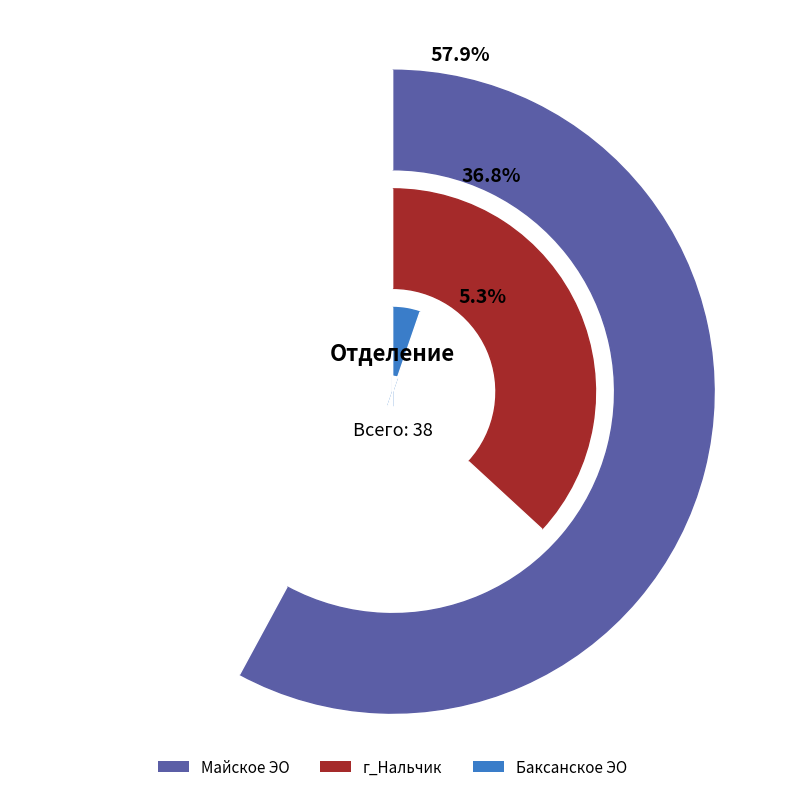

Combined, what portion of the pie is Баксанское ЭО and Майское ЭО?

63.2%